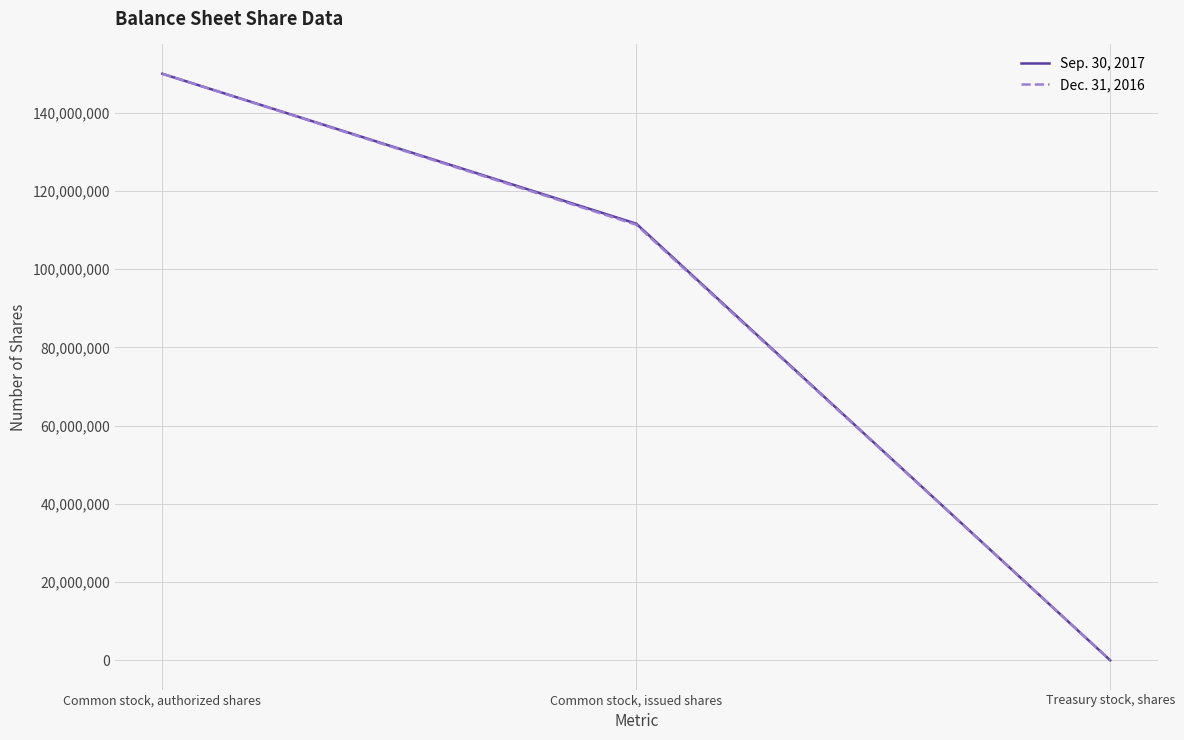

What is the difference between the Sep. 30, 2017 values at Common stock, authorized shares and Common stock, issued shares?

38333124